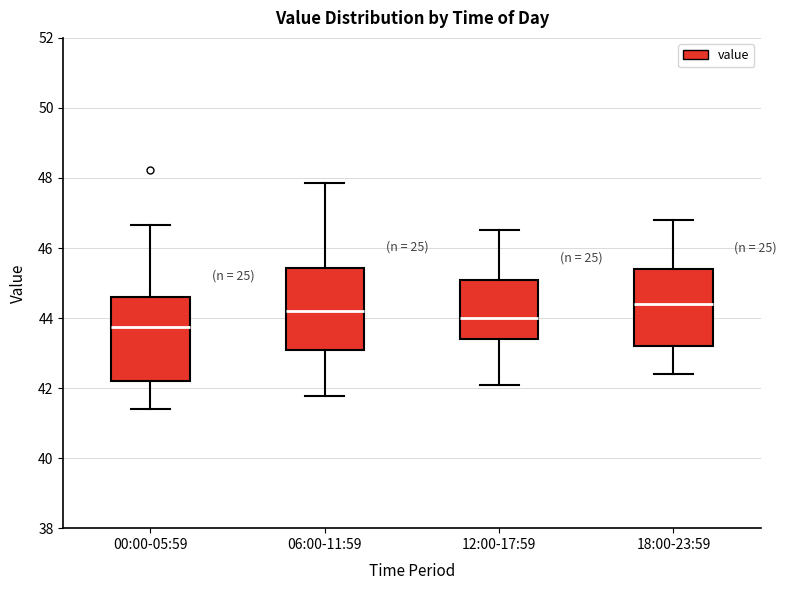

Reading left to right, transcribe this box plot: for each box, give where its median line is, the range the box spans, and where its two whiskers end, as read against the y-axis. The values are not printed on the chart, so give them approximately, as read against the axis.

00:00-05:59: median 43.8, box 42.2 to 44.6, whiskers 41.4 to 46.6
06:00-11:59: median 44.2, box 43.2 to 45.4, whiskers 41.8 to 47.8
12:00-17:59: median 44.0, box 43.4 to 45.2, whiskers 42.2 to 46.6
18:00-23:59: median 44.4, box 43.2 to 45.4, whiskers 42.4 to 46.8